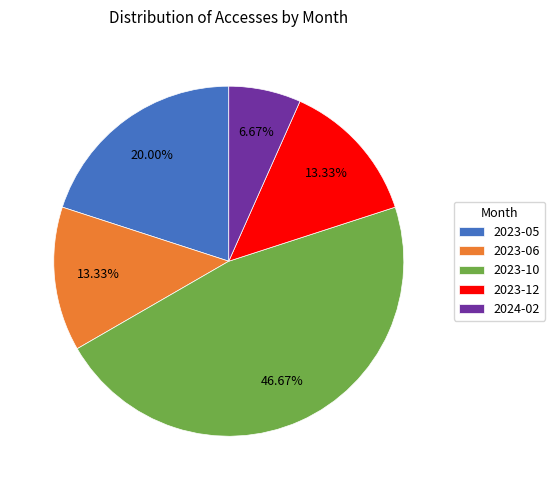

What percentage is the 2023-06 slice, to the nearest percent?

13%